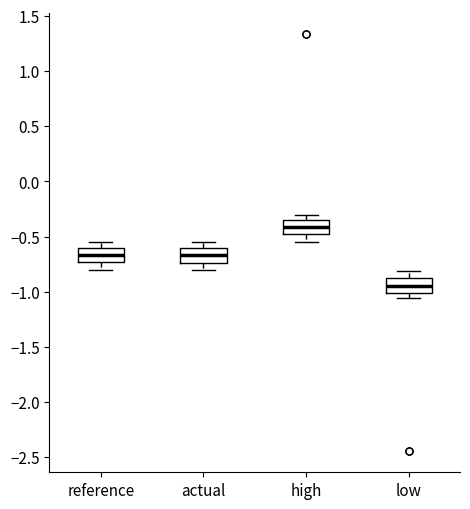

Reading left to right, transcribe this box plot: for each box, give where its median line is, the range the box spans, and where its two whiskers end, as read against the y-axis. The values are not printed on the chart, so give them approximately, as read against the axis.

reference: median -0.65, box -0.75 to -0.60, whiskers -0.80 to -0.55
actual: median -0.65, box -0.75 to -0.60, whiskers -0.80 to -0.55
high: median -0.40, box -0.50 to -0.35, whiskers -0.55 to -0.30
low: median -0.95, box -1.00 to -0.90, whiskers -1.05 to -0.80